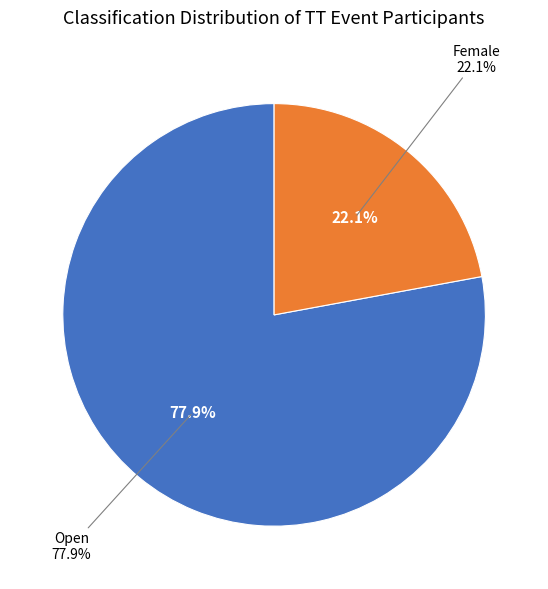

How much of the chart is everything except Female?

77.9%